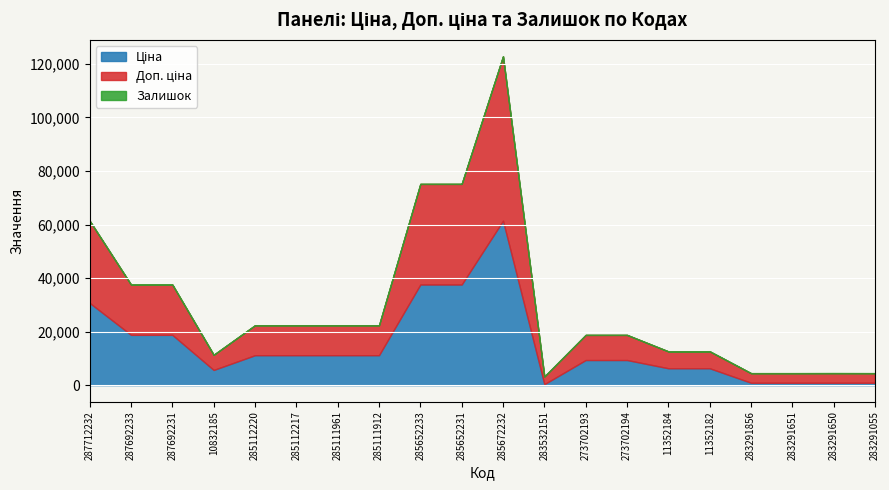

What is the maximum value for Доп. ціна?

61434.3